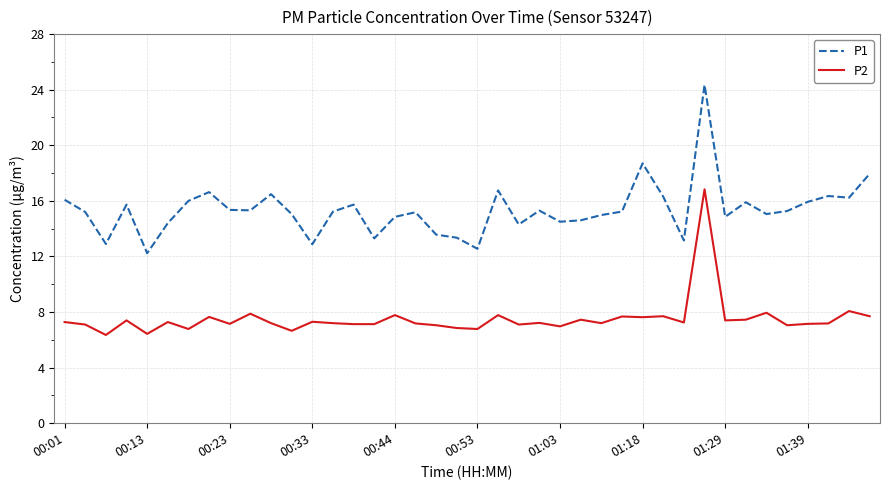

True or false: P1 and P2 intersect in this chart.

False